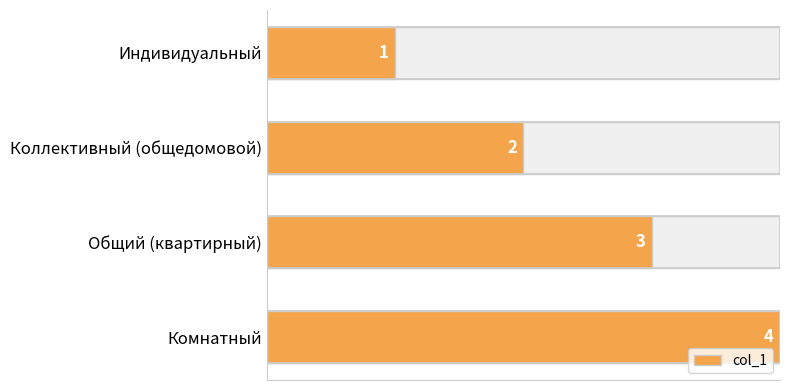

What is the sum of all values?

10